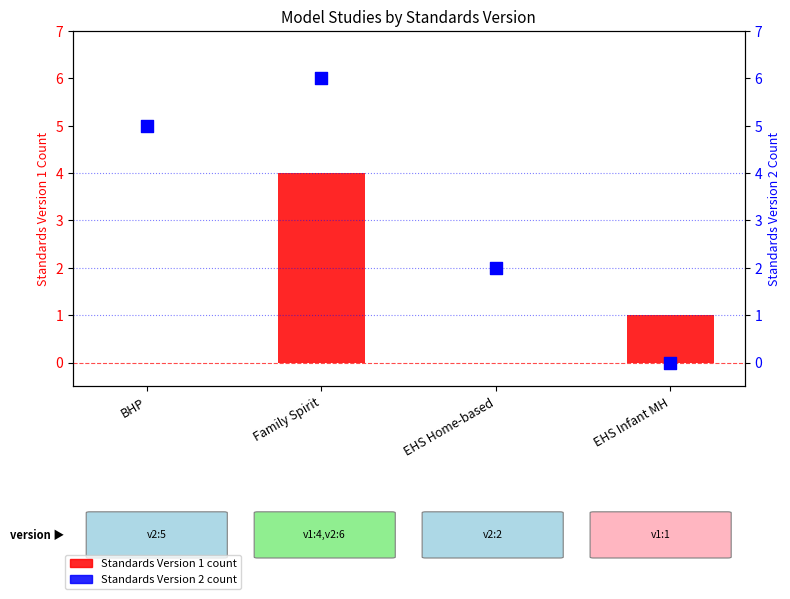

What are all the series names shown in the legend?

Standards Version 1, Standards Version 2